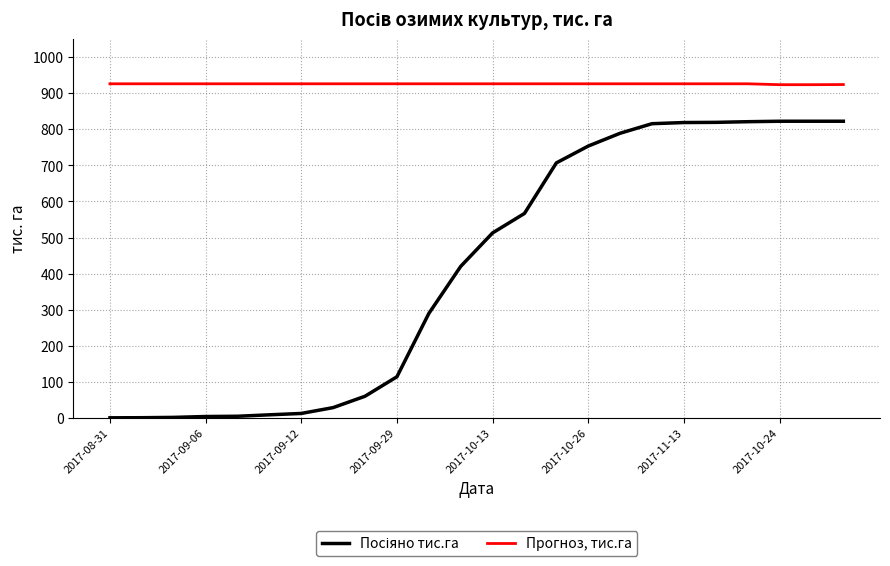

Which series has the largest total across all categories?

Прогноз, тис.га